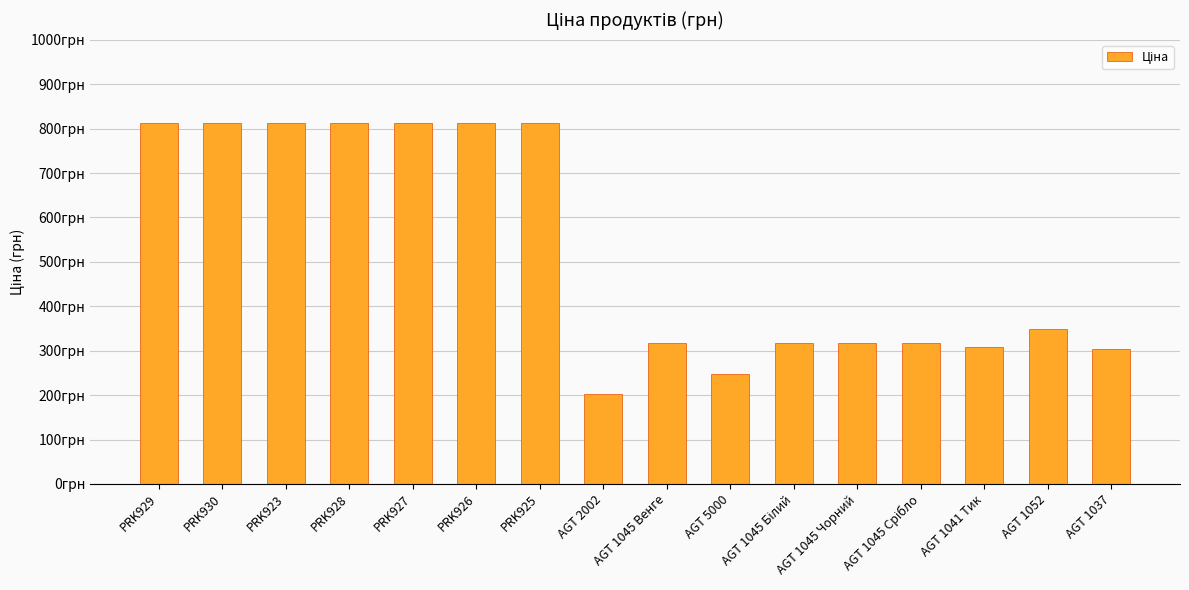

The chart shows a value of 1101.1 at PRK927. True or false?

False